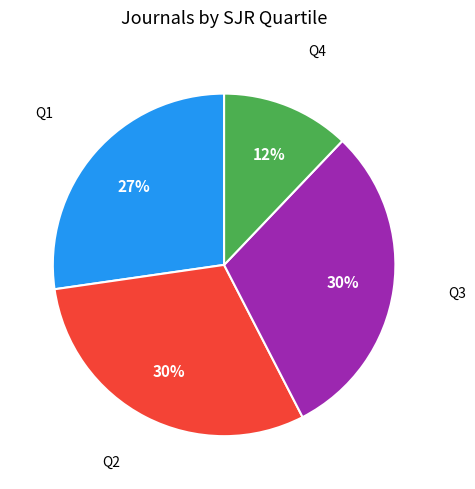

To the nearest percent, what is the difference between the largest and smallest slice percentages?

18%